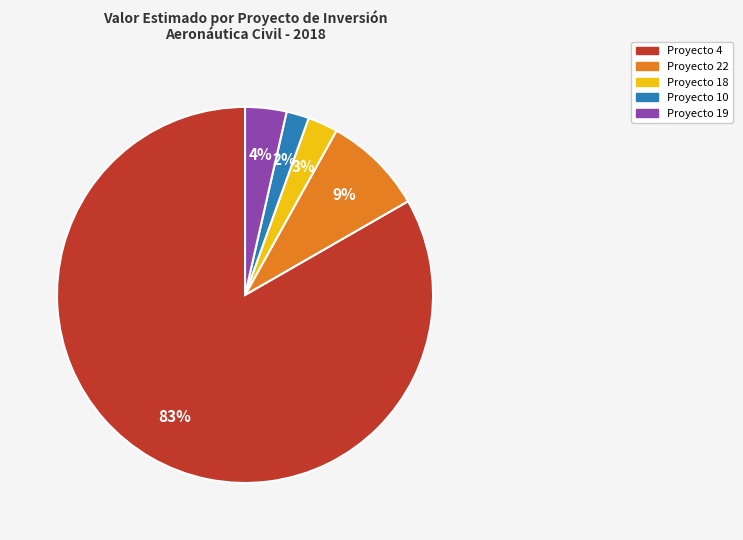

Is there a majority slice in this chart?

Yes